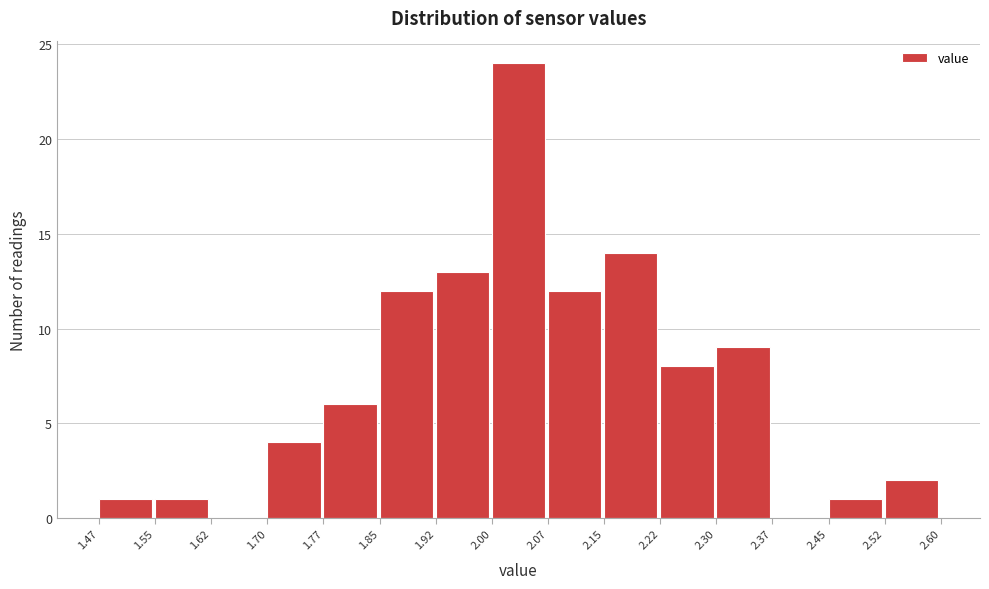

Reading left to right, list every bar in this chart as the range it spans on the x-axis followed by its height. The values are not printed on the chart, so give them approximately, as read against the axis.

1.47 to 1.55: 1
1.55 to 1.62: 1
1.62 to 1.70: 0
1.70 to 1.77: 4
1.77 to 1.85: 6
1.85 to 1.92: 12
1.92 to 2.00: 13
2.00 to 2.07: 24
2.07 to 2.15: 12
2.15 to 2.22: 14
2.22 to 2.30: 8
2.30 to 2.37: 9
2.37 to 2.45: 0
2.45 to 2.52: 1
2.52 to 2.60: 2